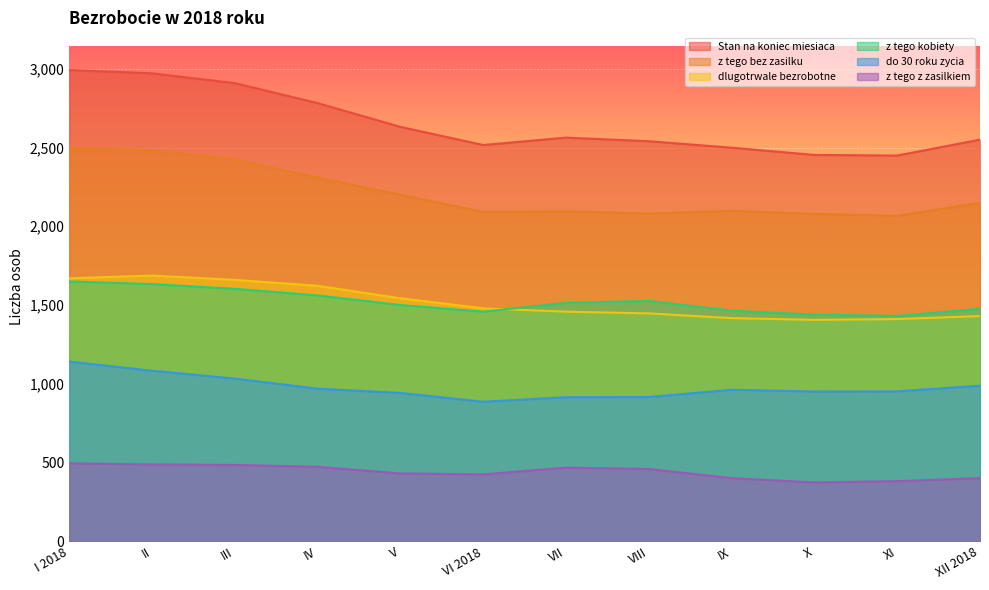

What is the label of the 2nd point from the left?

II